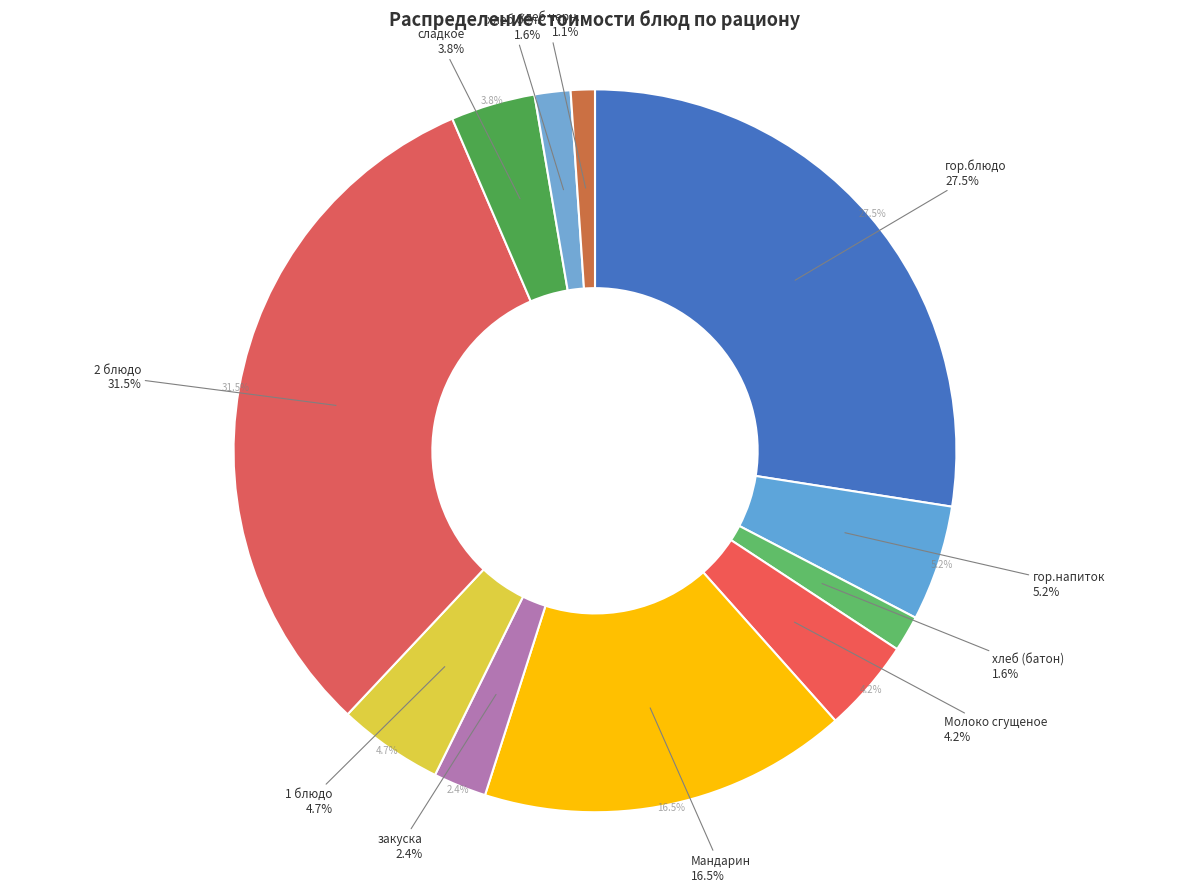

Which slice is the largest?

2 блюдо